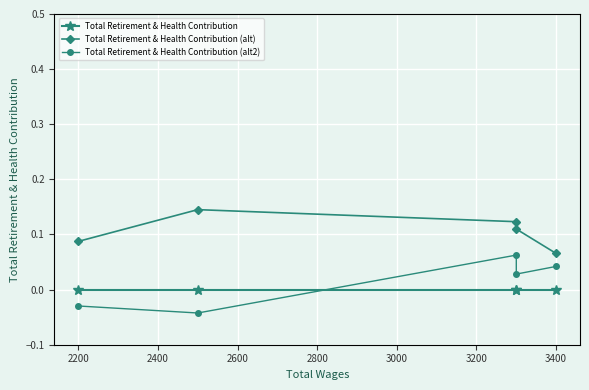

How many intersections are there between Total Retirement & Health Contribution (alt2) and Total Retirement & Health Contribution?

1